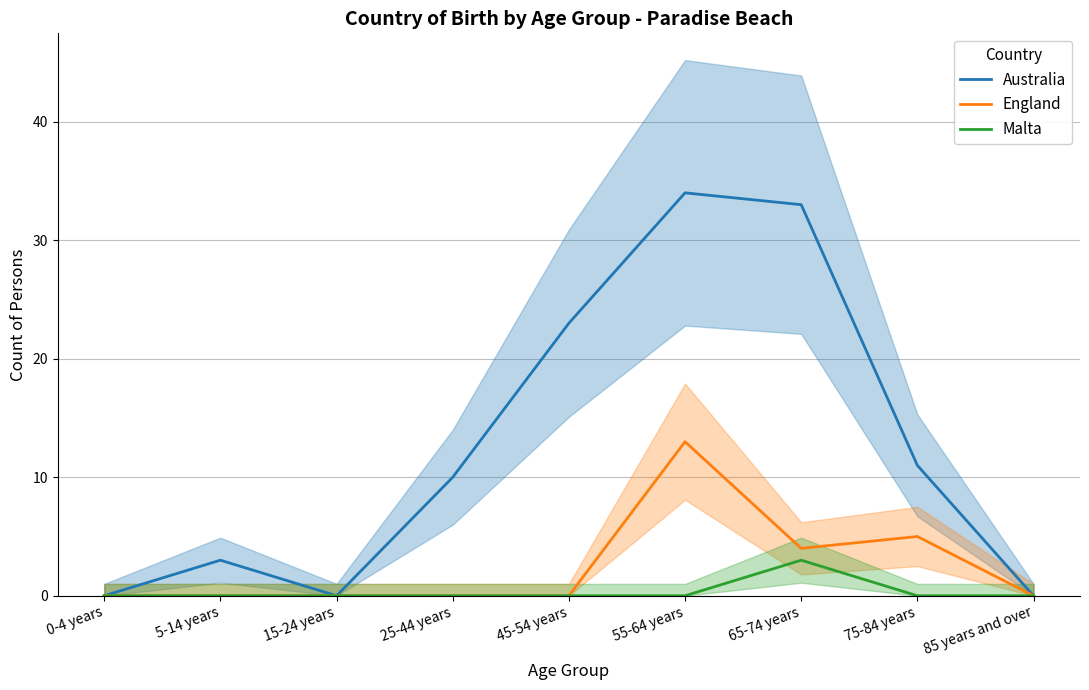

Which series has the widest spread of values?

Australia